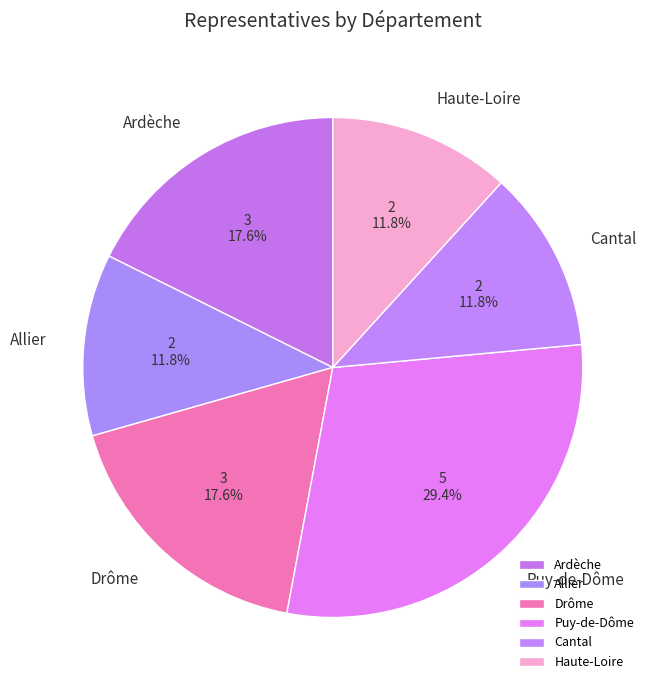

Between Puy-de-Dôme and Ardèche, which is larger?

Puy-de-Dôme